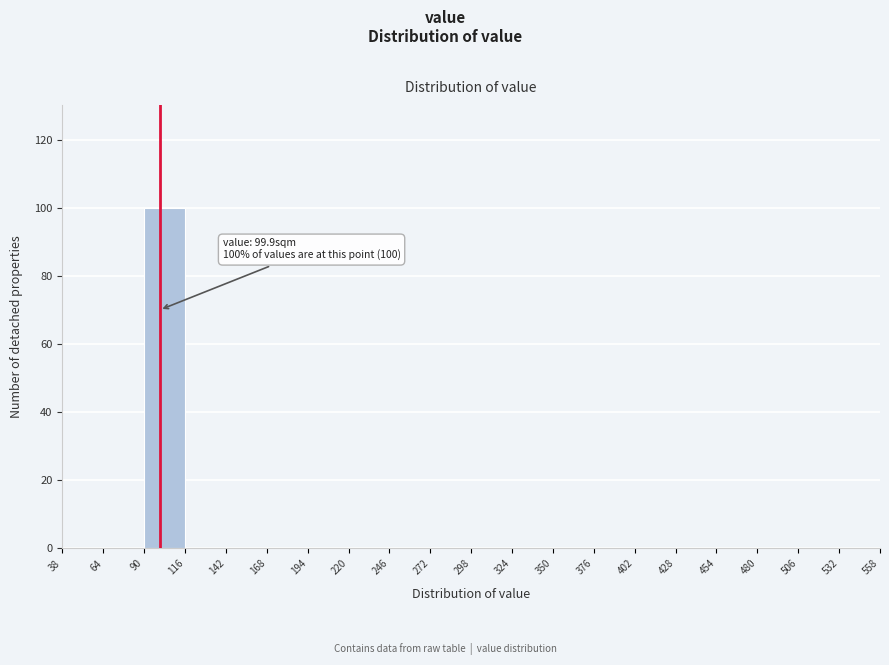

Over which range of the x-axis is the bar tallest?

90 to 116